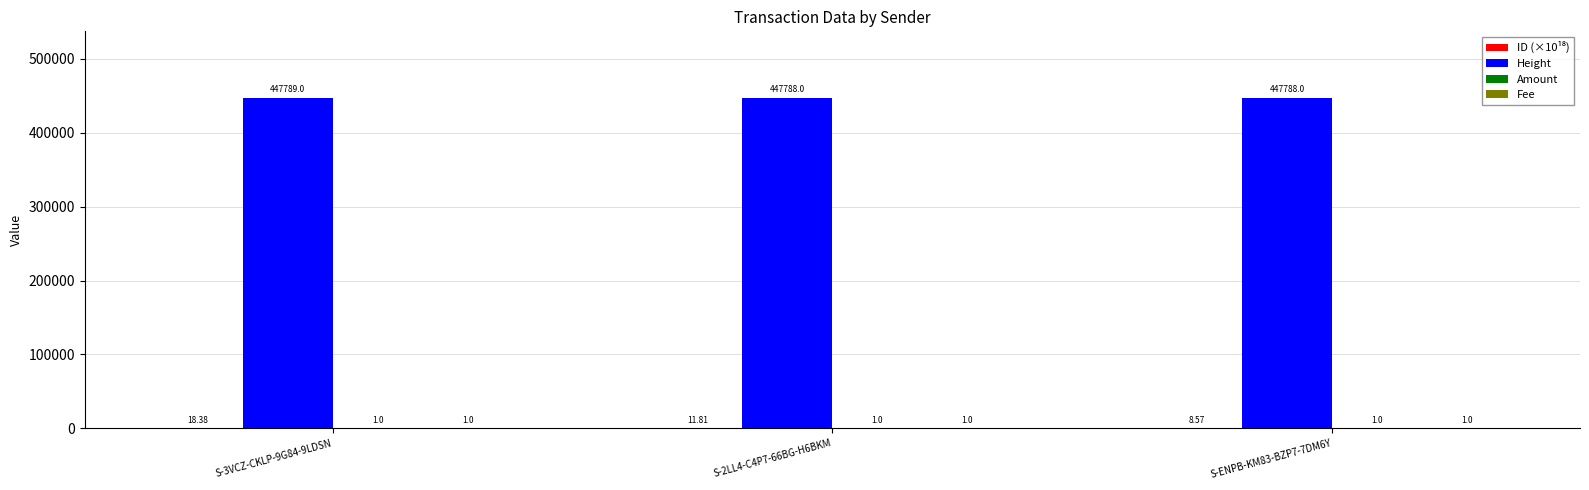

Count the number of categories in the chart.

3